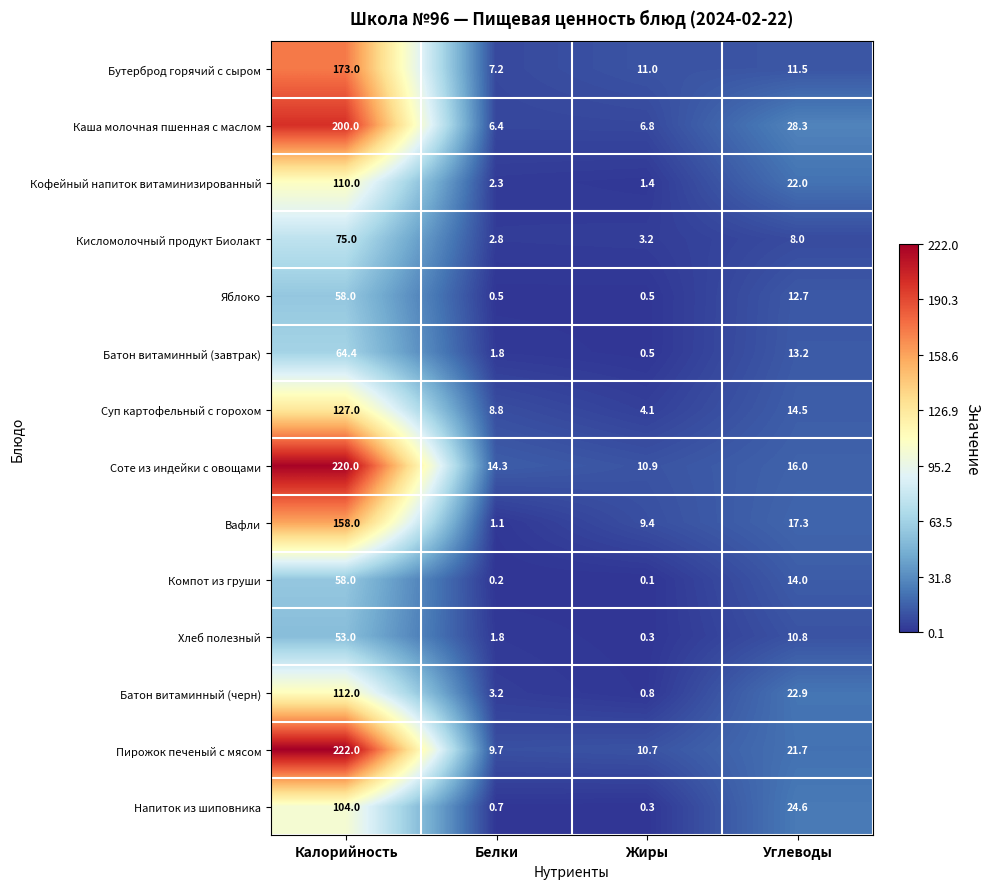

The Кофейный напиток витаминизированный series shows 32.6 at Углеводы. True or false?

False